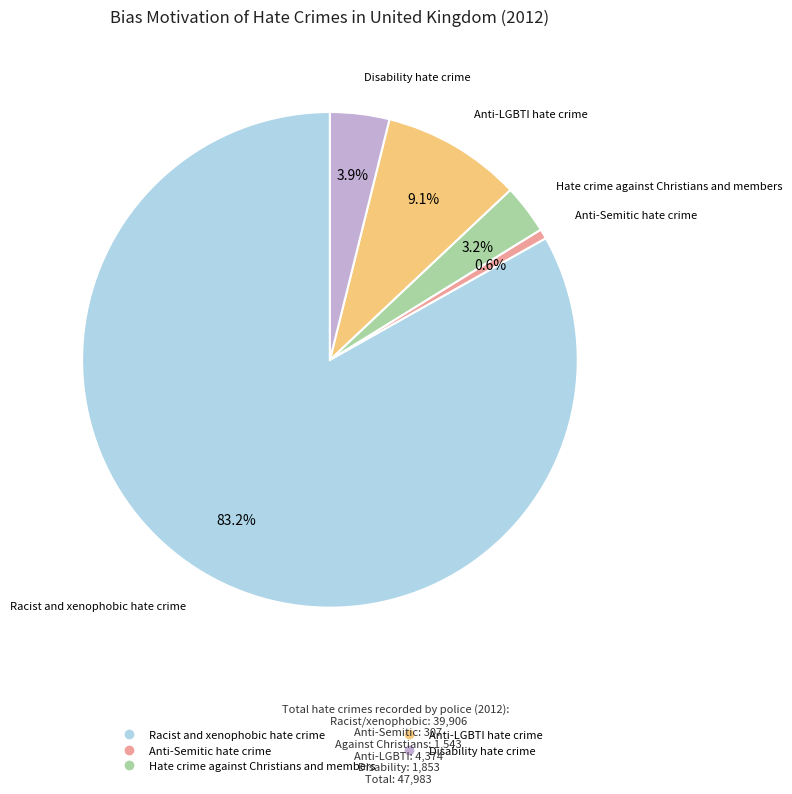

Is Disability hate crime the majority of the pie?

No